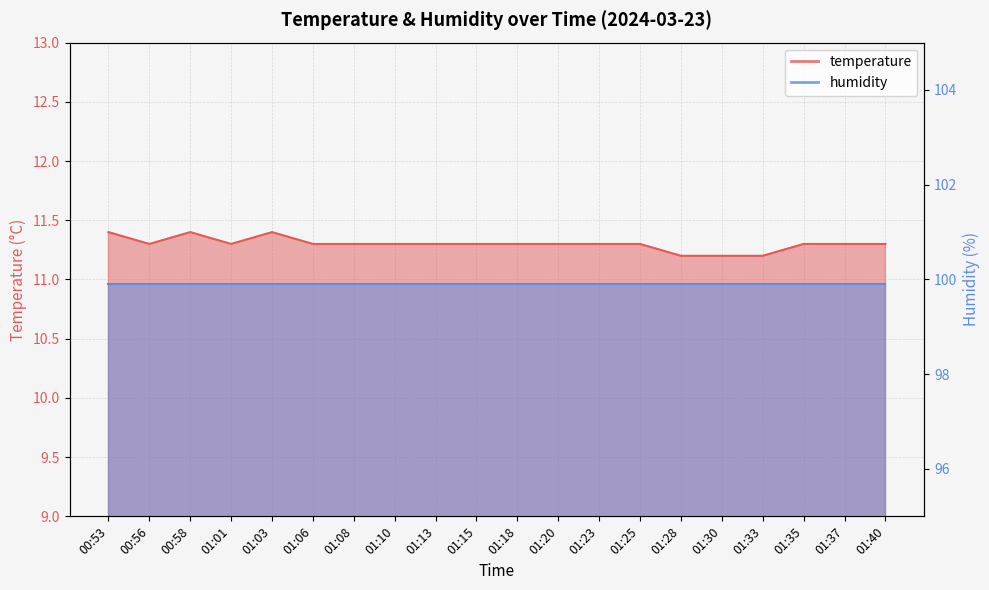

At which category does the data reach its first local peak?

00:58